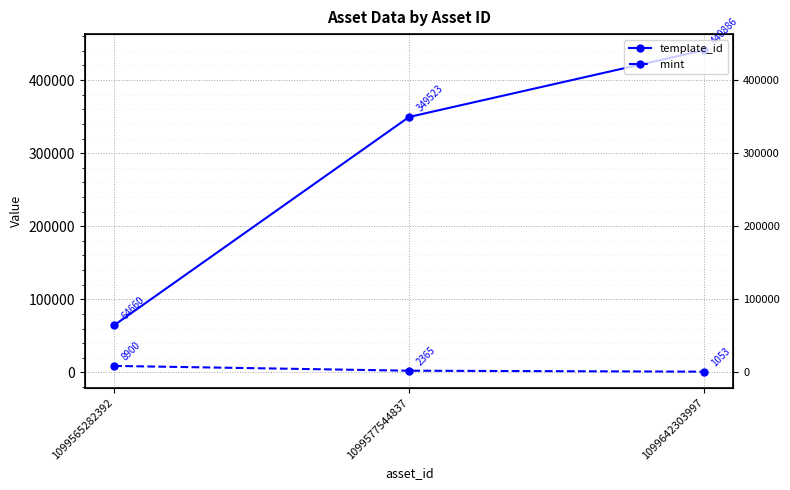

At which category is the sum across all series the highest?

1099642303997